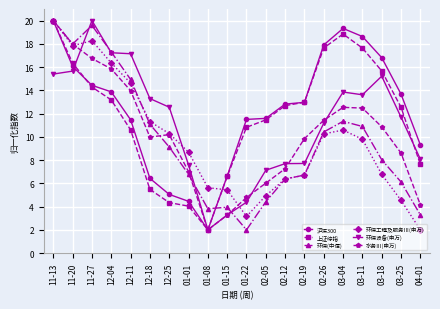

Rank the series at 03-04 from lowest to highest value.

环保工程及服务Ⅲ(申万), 环保(中信), 水务Ⅲ(申万), 环保设备(申万), 上证综指, 沪深300